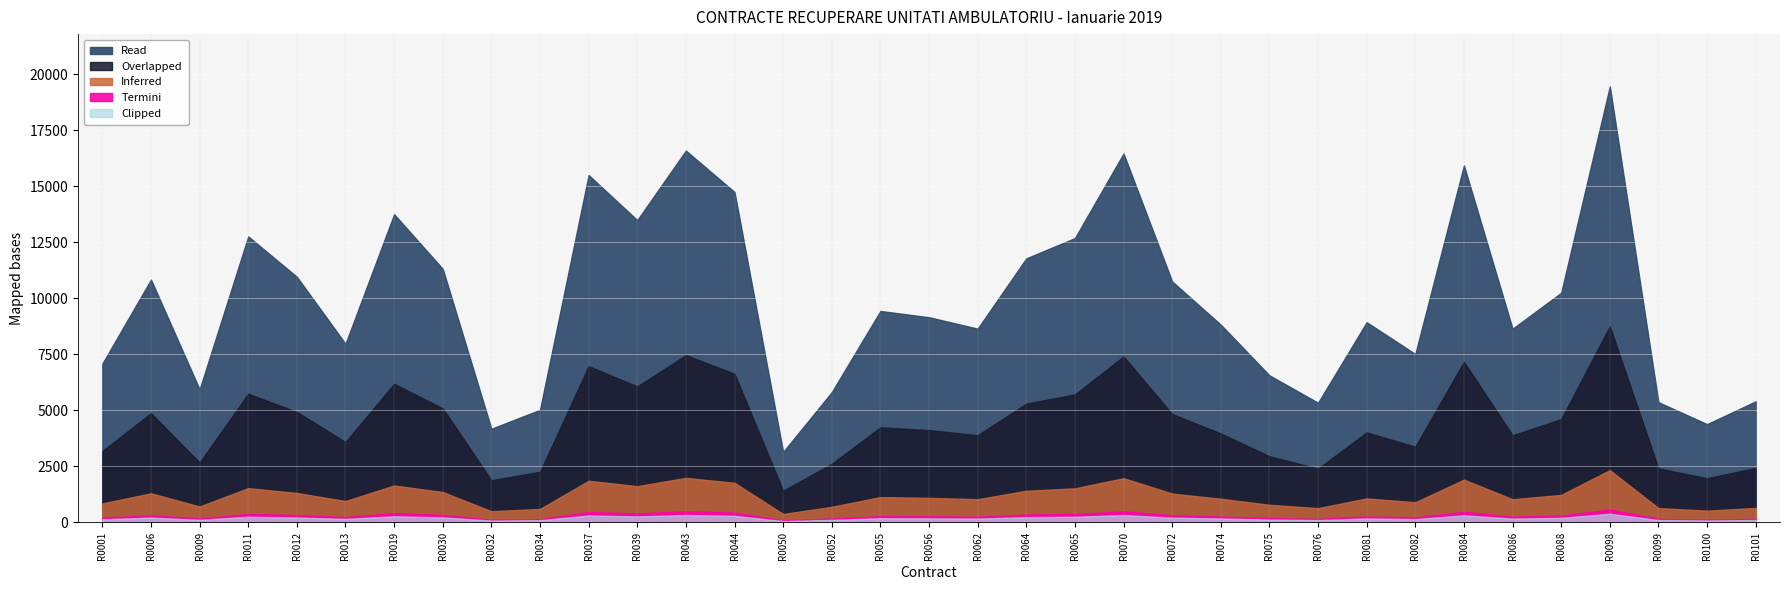

Does the chart display data point markers on the line(s)?

No